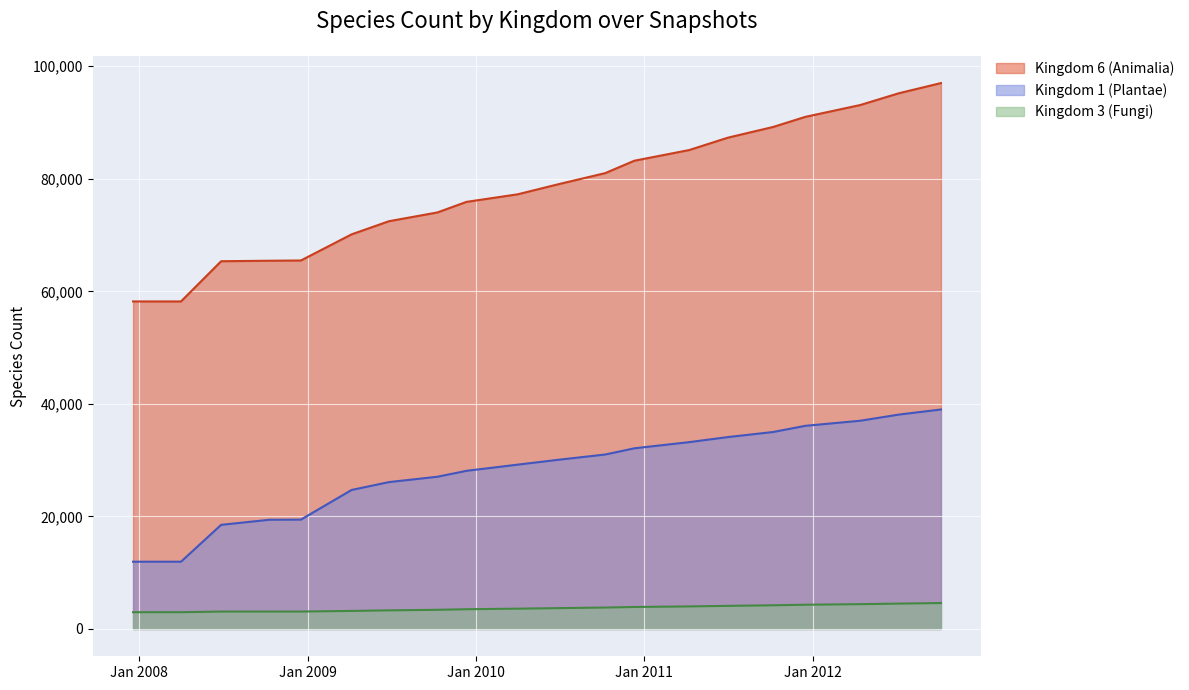

Which series has the largest total across all categories?

Kingdom 6 (Animalia)